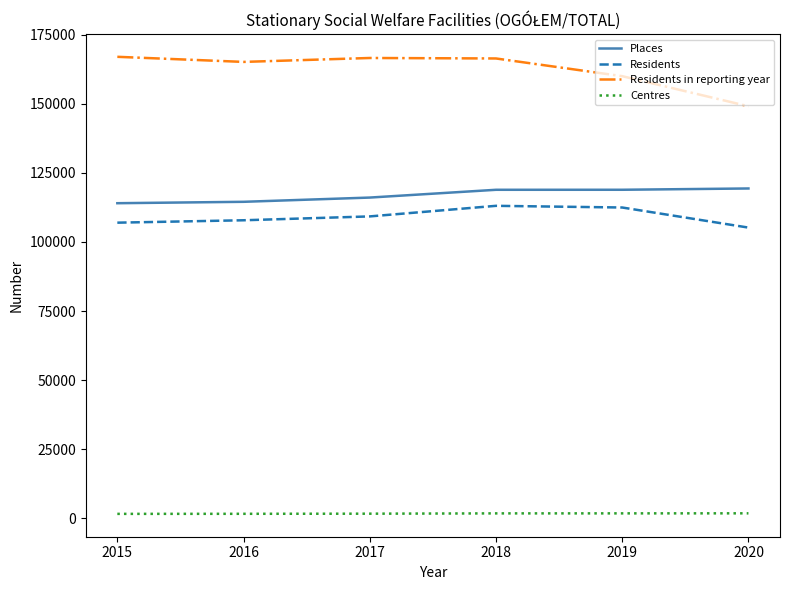

Is the value of Centres at 2016 greater than the value of Places at 2019?

No